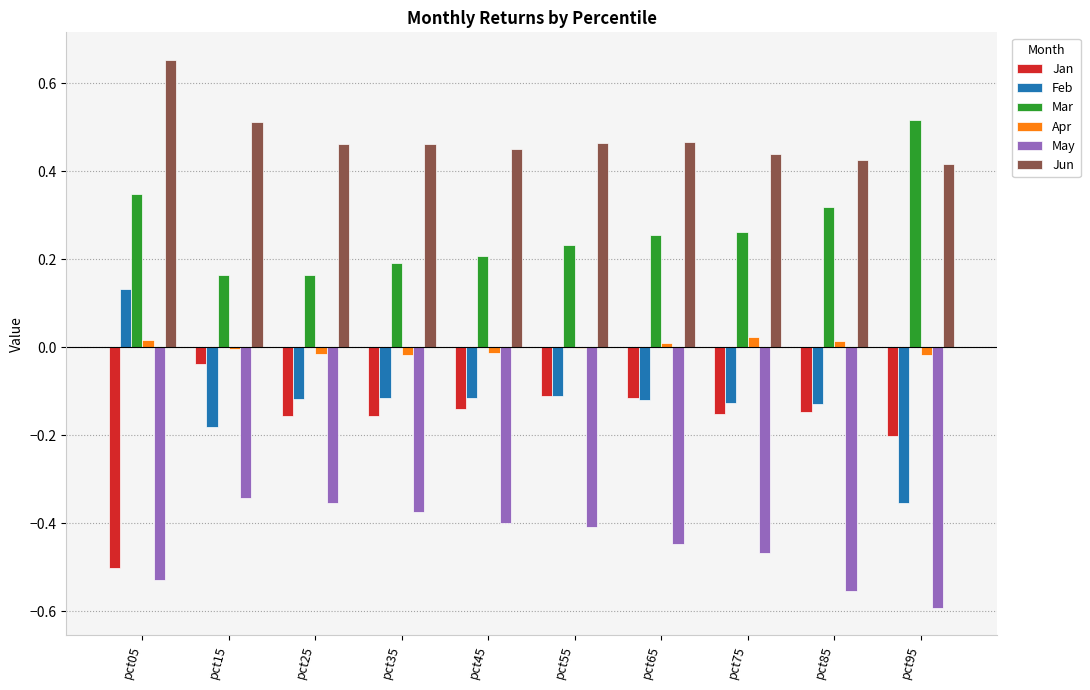

How many groups of bars are there?

10